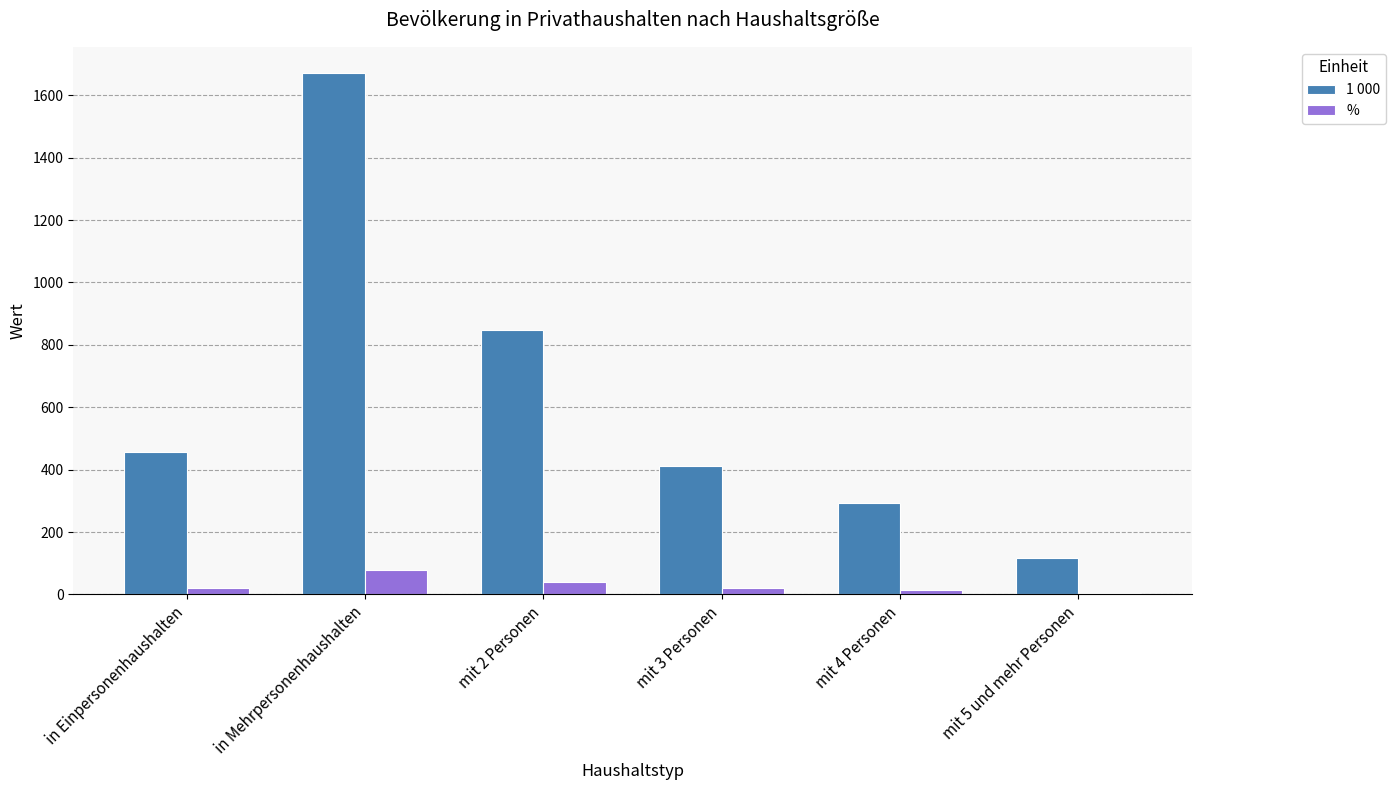

Rank the series by their average value, from highest to lowest.

1 000, %